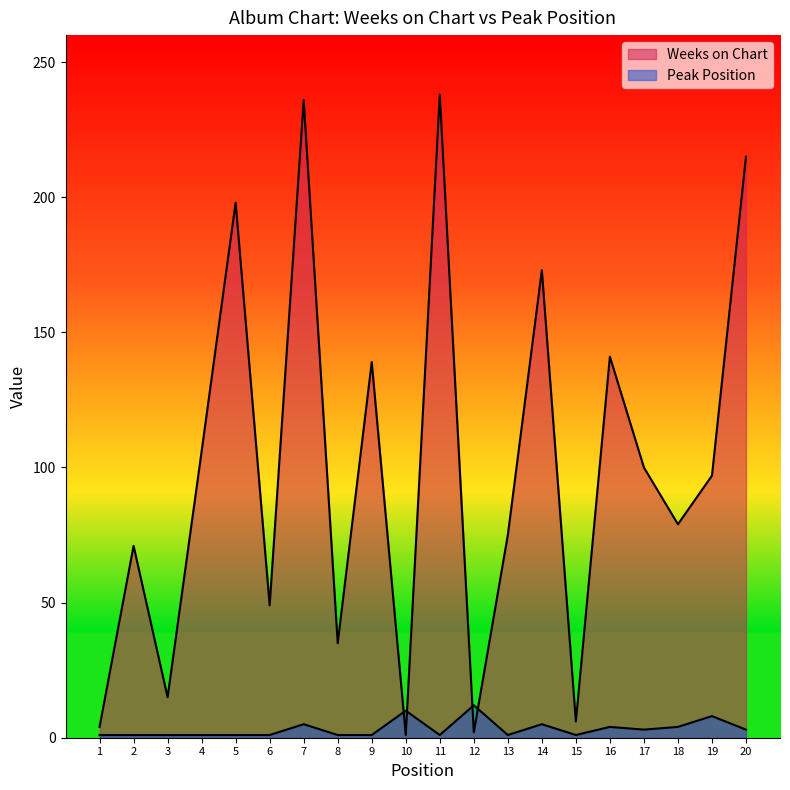

Where is the first local minimum for Peak Position?

11